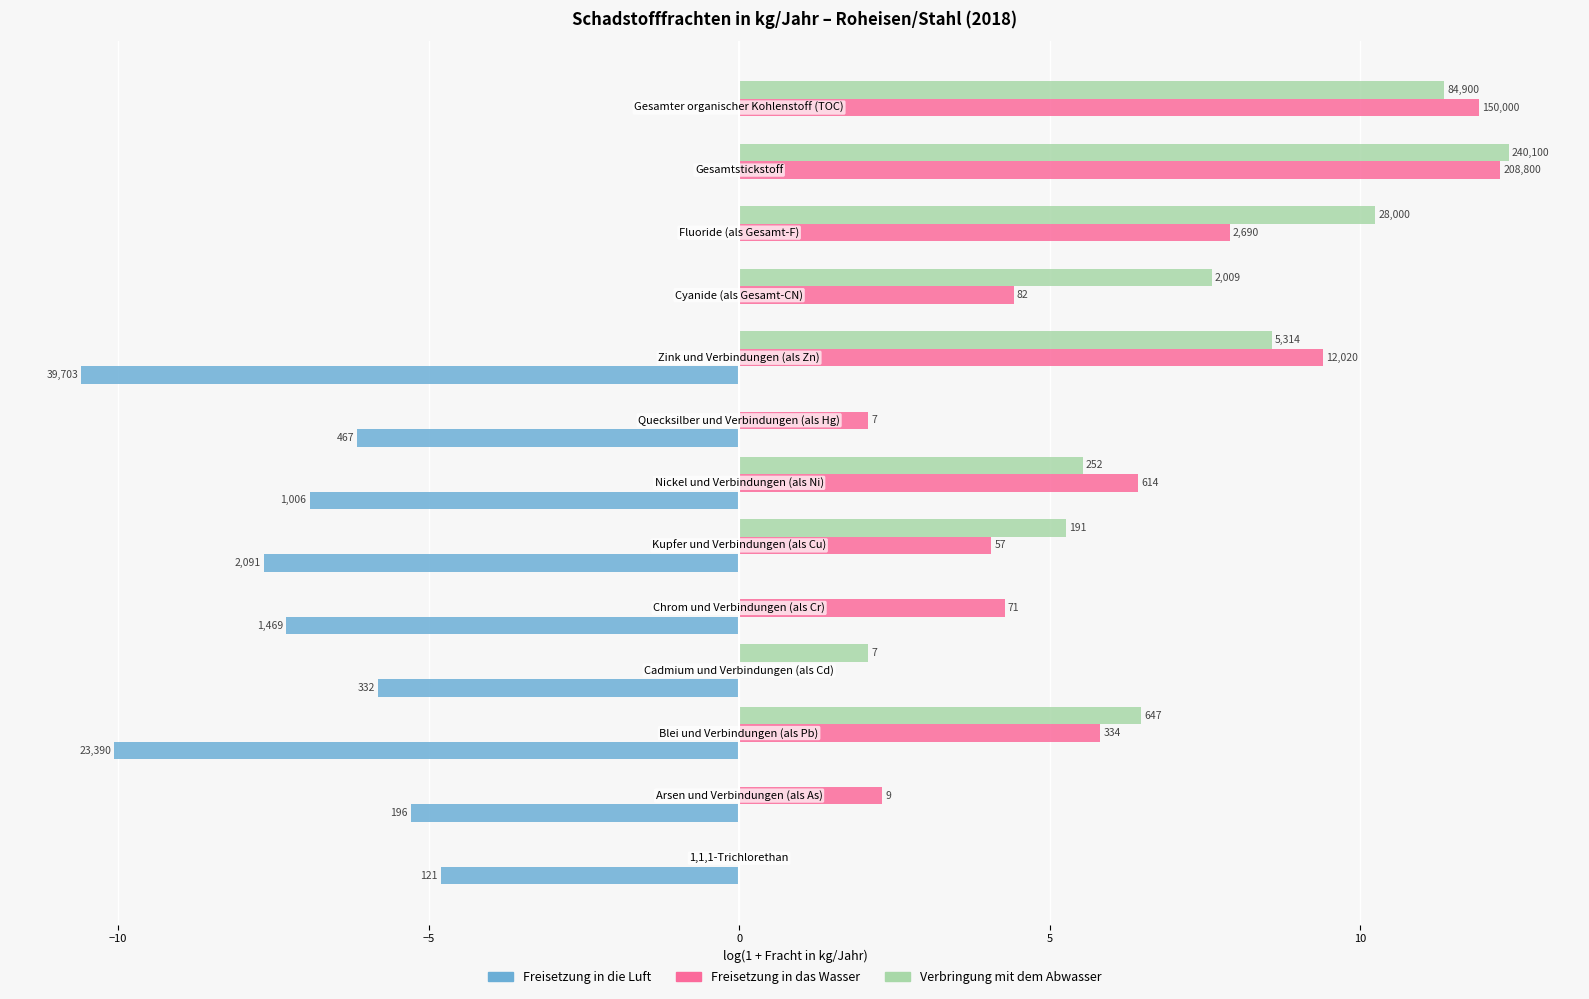

What are all the series names shown in the legend?

Freisetzung in die Luft, Freisetzung in das Wasser, Verbringung mit dem Abwasser